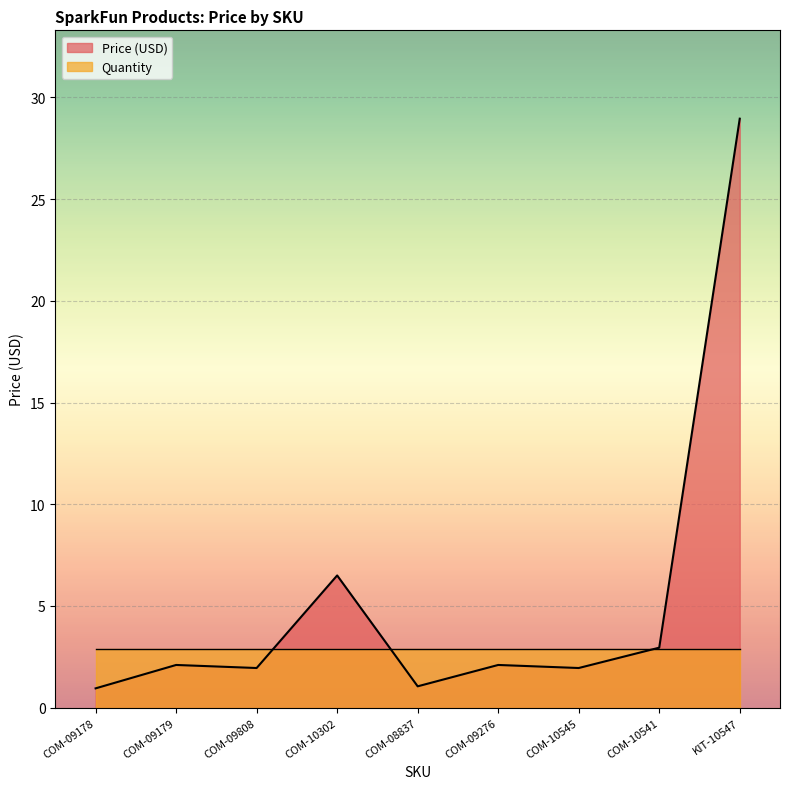

Where is the first local minimum?

COM-09808